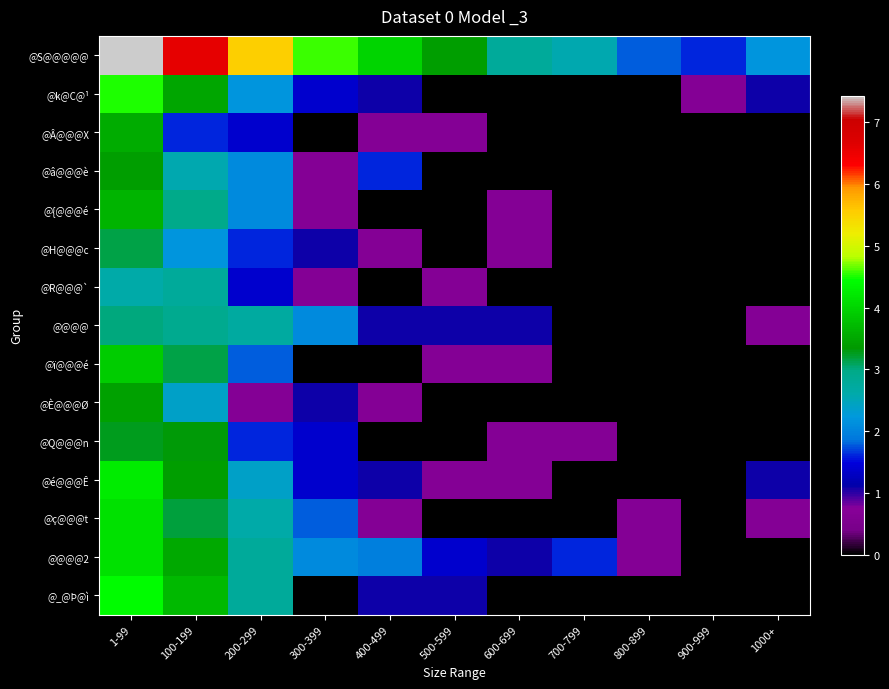

Reading left to right, list all the values displayed in this chart.

@S@@@@@: 1-99=7.4	100-199=6.6	200-299=5.5	300-399=4.6	400-499=4.0	500-599=3.4	600-699=2.8	700-799=2.6	800-899=1.8	900-999=1.6	1000+=2.2
@k@C@¹: 1-99=4.5	100-199=3.5	200-299=2.2	300-399=1.4	400-499=1.1	500-599=0.0	600-699=0.0	700-799=0.0	800-899=0.0	900-999=0.7	1000+=1.1
@Â@@@X: 1-99=3.6	100-199=1.6	200-299=1.4	300-399=0.0	400-499=0.7	500-599=0.7	600-699=0.0	700-799=0.0	800-899=0.0	900-999=0.0	1000+=0.0
@â@@@è: 1-99=3.4	100-199=2.6	200-299=2.1	300-399=0.7	400-499=1.6	500-599=0.0	600-699=0.0	700-799=0.0	800-899=0.0	900-999=0.0	1000+=0.0
@{@@@é: 1-99=3.6	100-199=2.9	200-299=2.1	300-399=0.7	400-499=0.0	500-599=0.0	600-699=0.7	700-799=0.0	800-899=0.0	900-999=0.0	1000+=0.0
@H@@@c: 1-99=3.1	100-199=2.2	200-299=1.6	300-399=1.1	400-499=0.7	500-599=0.0	600-699=0.7	700-799=0.0	800-899=0.0	900-999=0.0	1000+=0.0
@R@@@`: 1-99=2.6	100-199=2.8	200-299=1.4	300-399=0.7	400-499=0.0	500-599=0.7	600-699=0.0	700-799=0.0	800-899=0.0	900-999=0.0	1000+=0.0
@@@@: 1-99=3.0	100-199=2.9	200-299=2.7	300-399=2.1	400-499=1.1	500-599=1.1	600-699=1.1	700-799=0.0	800-899=0.0	900-999=0.0	1000+=0.7
@ï@@@é: 1-99=3.9	100-199=3.1	200-299=1.8	300-399=0.0	400-499=0.0	500-599=0.7	600-699=0.7	700-799=0.0	800-899=0.0	900-999=0.0	1000+=0.0
@È@@@Ø: 1-99=3.4	100-199=2.4	200-299=0.7	300-399=1.1	400-499=0.7	500-599=0.0	600-699=0.0	700-799=0.0	800-899=0.0	900-999=0.0	1000+=0.0
@Q@@@n: 1-99=3.3	100-199=3.3	200-299=1.6	300-399=1.4	400-499=0.0	500-599=0.0	600-699=0.7	700-799=0.7	800-899=0.0	900-999=0.0	1000+=0.0
@é@@@Ê: 1-99=4.2	100-199=3.4	200-299=2.4	300-399=1.4	400-499=1.1	500-599=0.7	600-699=0.7	700-799=0.0	800-899=0.0	900-999=0.0	1000+=1.1
@ç@@@t: 1-99=4.1	100-199=3.2	200-299=2.6	300-399=1.8	400-499=0.7	500-599=0.0	600-699=0.0	700-799=0.0	800-899=0.7	900-999=0.0	1000+=0.7
@@@@2: 1-99=4.1	100-199=3.5	200-299=2.8	300-399=2.1	400-499=1.9	500-599=1.4	600-699=1.1	700-799=1.6	800-899=0.7	900-999=0.0	1000+=0.0
@_@Þ@ì: 1-99=4.4	100-199=3.7	200-299=2.8	300-399=0.0	400-499=1.1	500-599=1.1	600-699=0.0	700-799=0.0	800-899=0.0	900-999=0.0	1000+=0.0